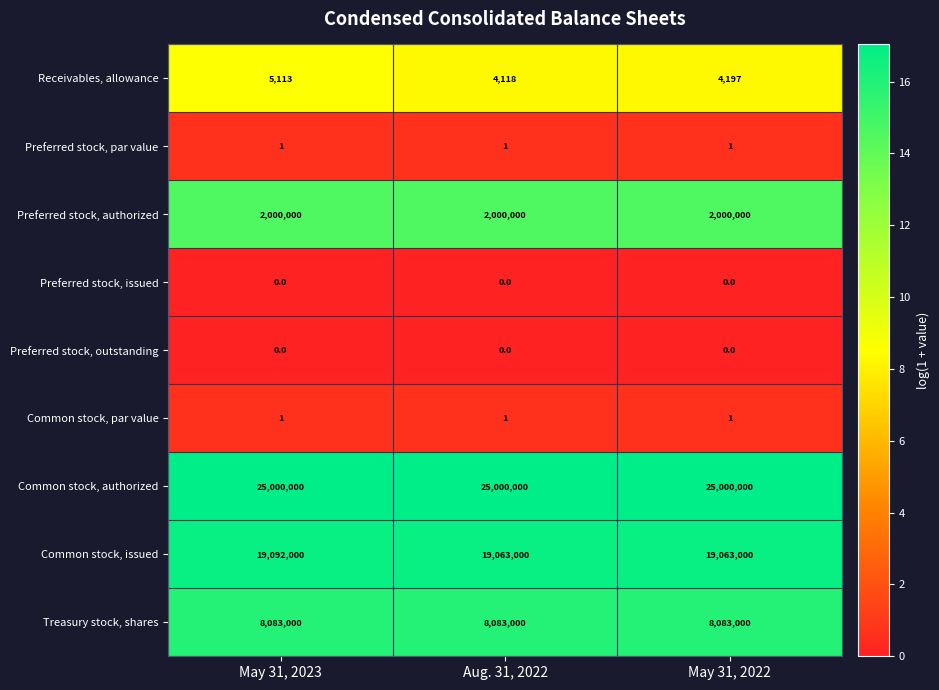

At how many categories does at least one series exceed 2?

3